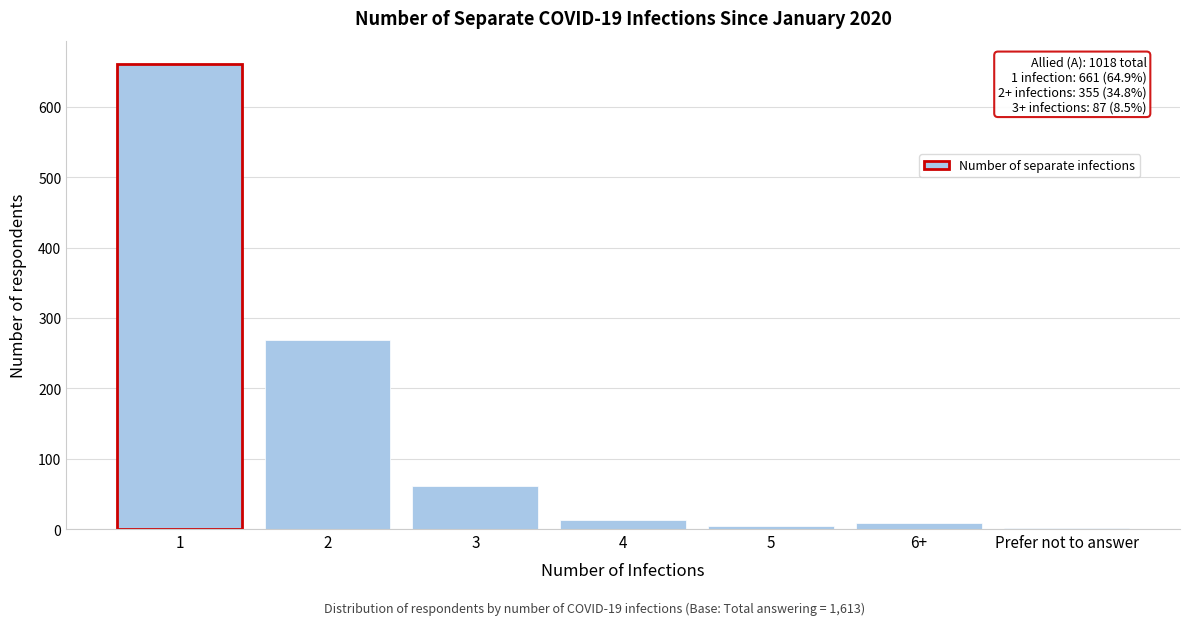

What is the sum of all values?

1017